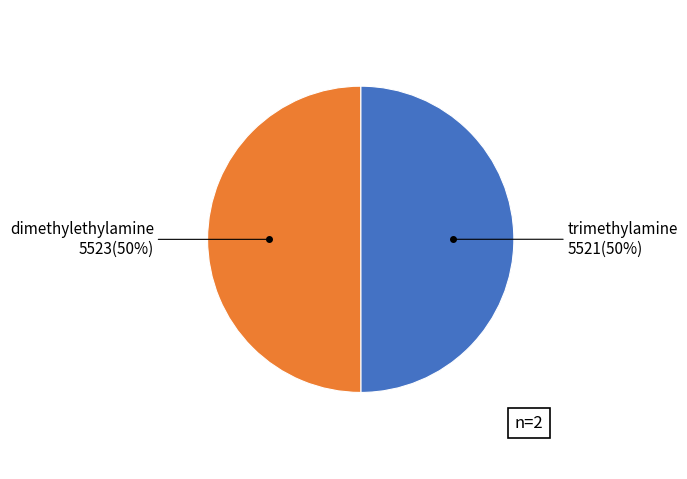

What percentage is the trimethylamine slice, to the nearest percent?

50%